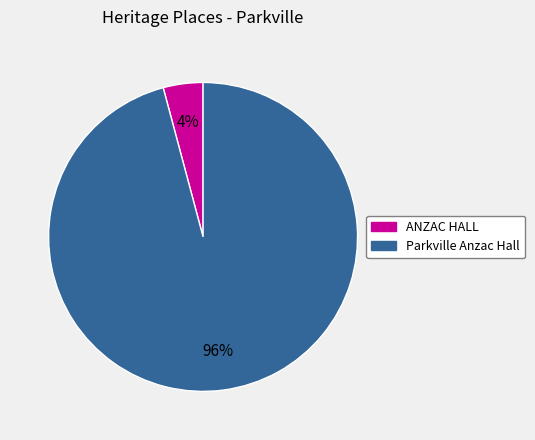

Which has a higher value, Parkville Anzac Hall or ANZAC HALL?

Parkville Anzac Hall